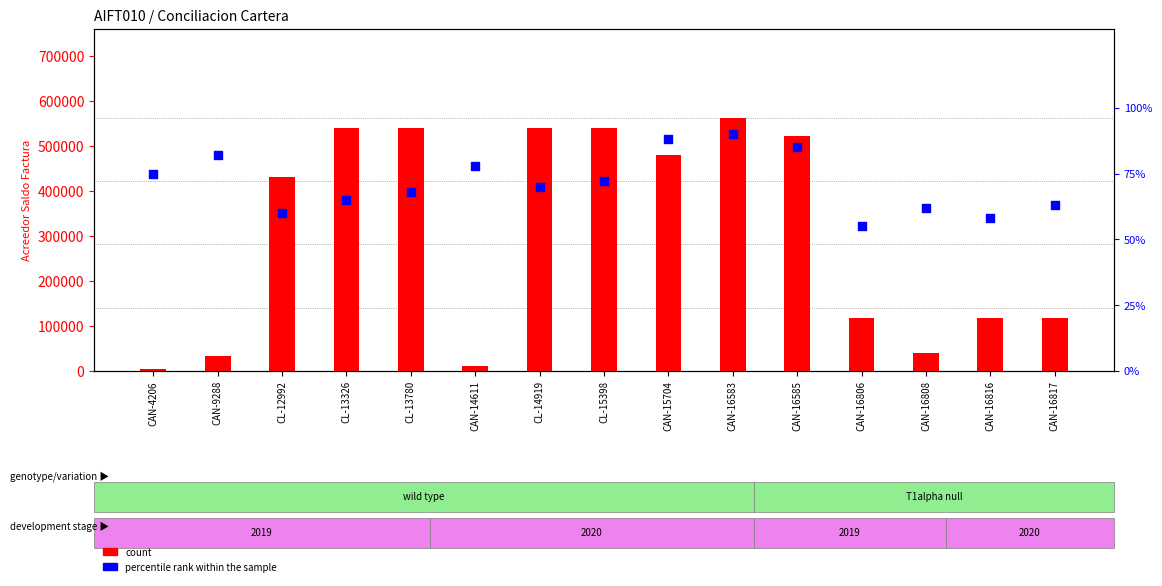

Which series has the largest total across all categories?

count